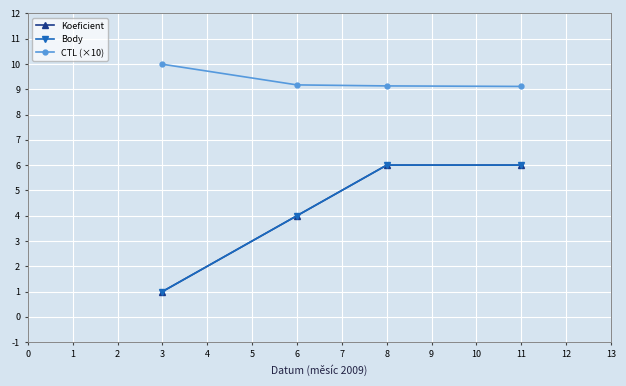

What is the maximum value shown in the chart?

10.0